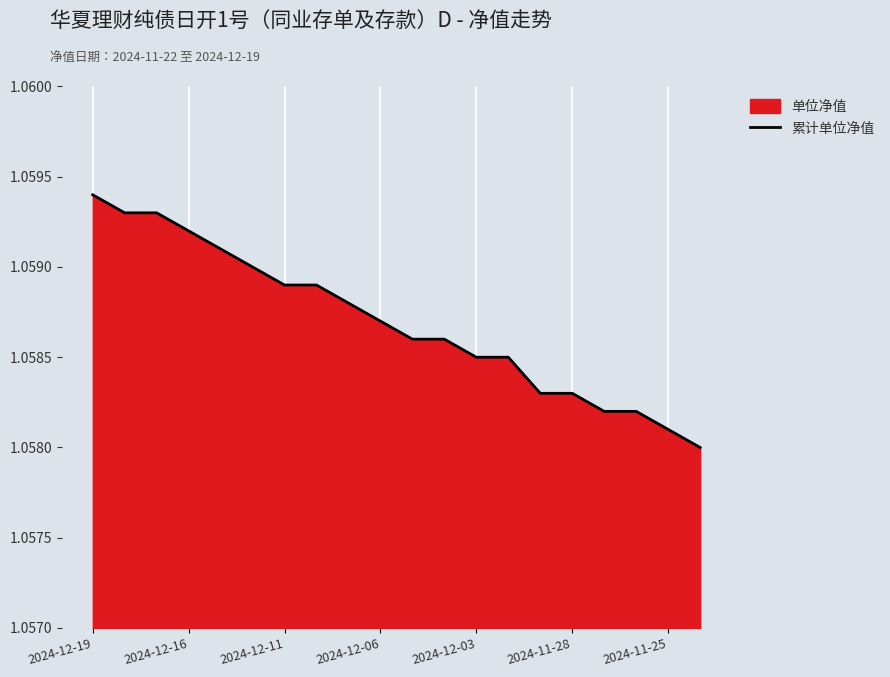

Approximately how many times larger is the value at 19 compared to 13?

1.0